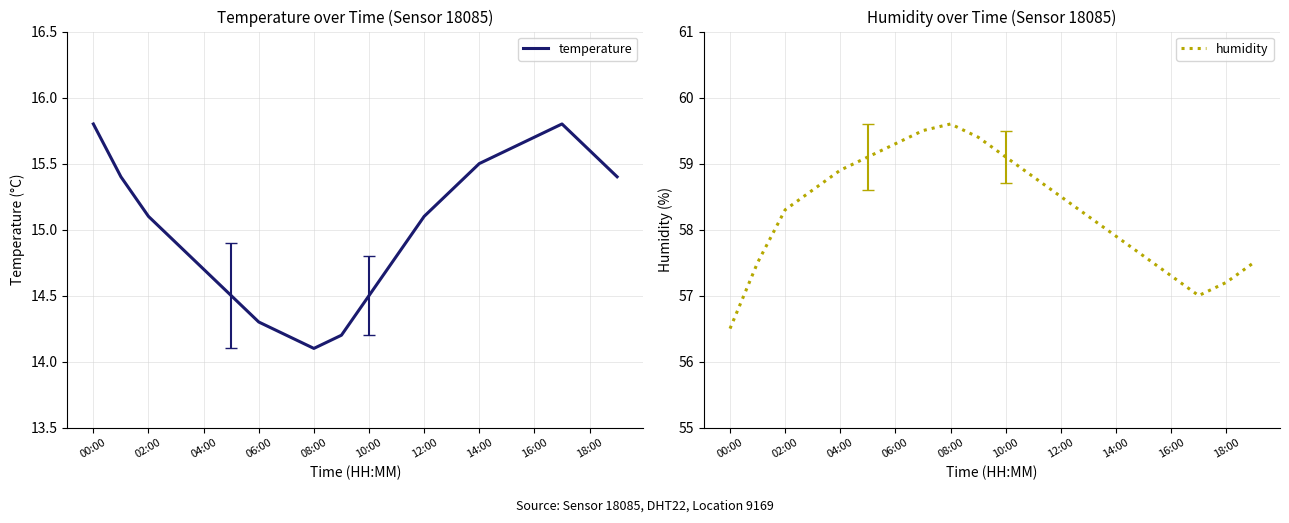

Count the number of categories in the chart.

20